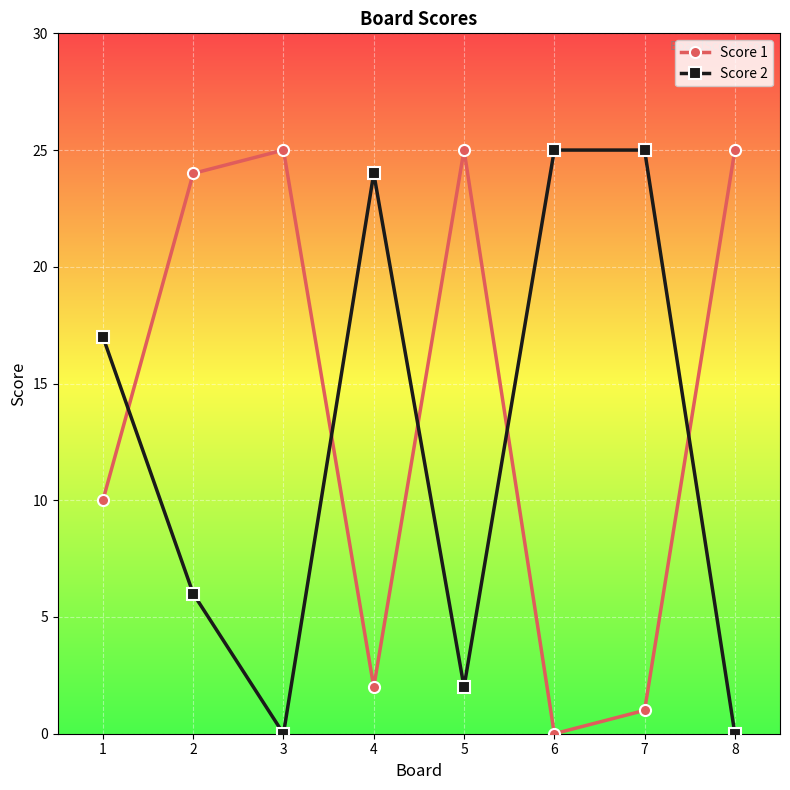

How many intersections are there between Score 1 and Score 2?

5